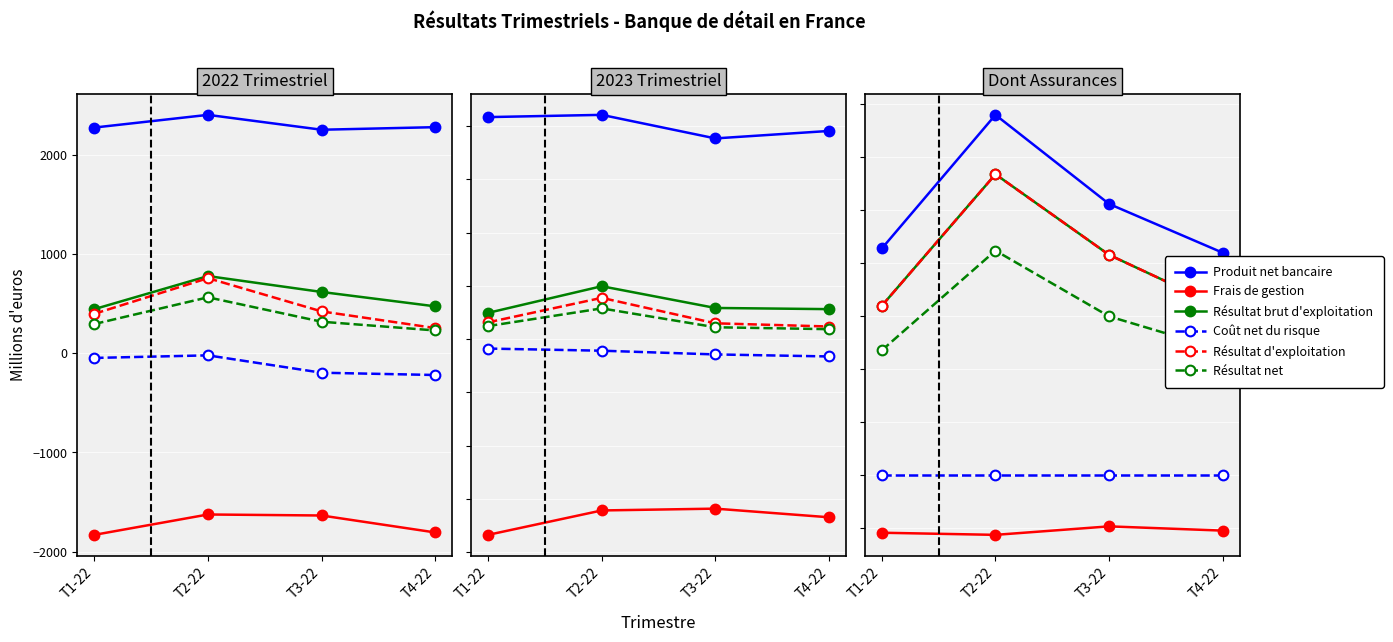

At which category does the chart reach its minimum across all series?

T1-22